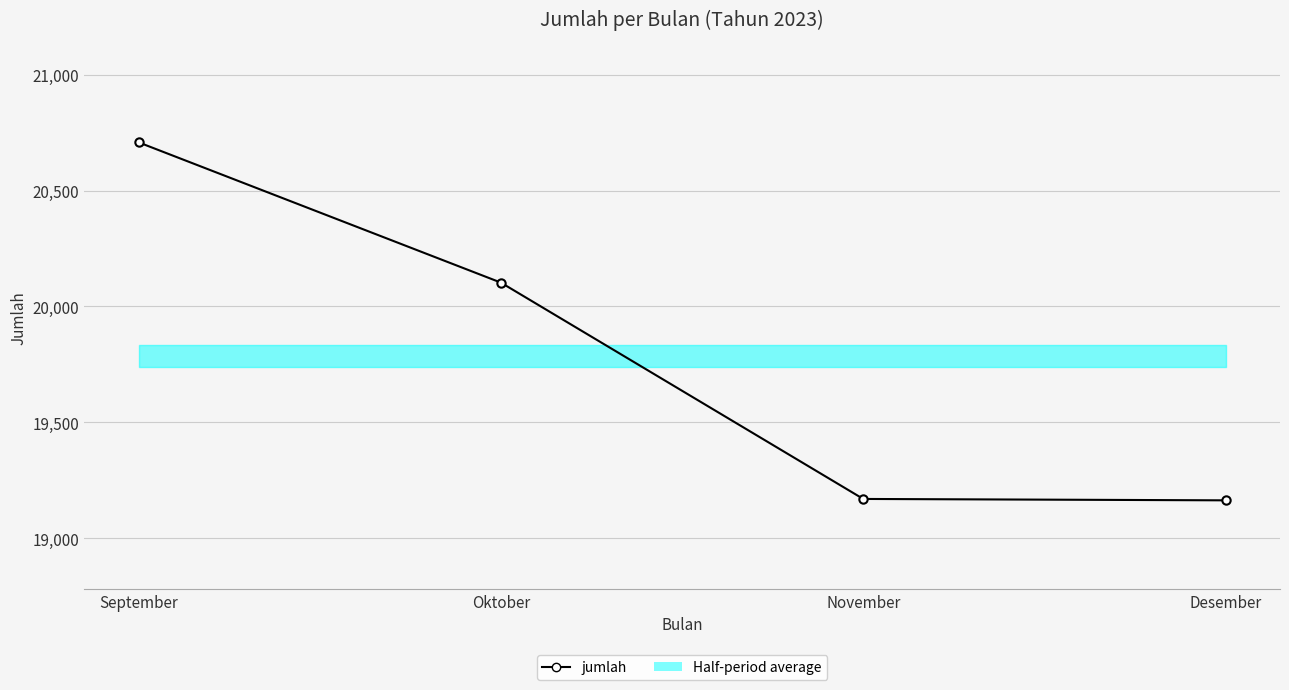

What is the average value?

19786